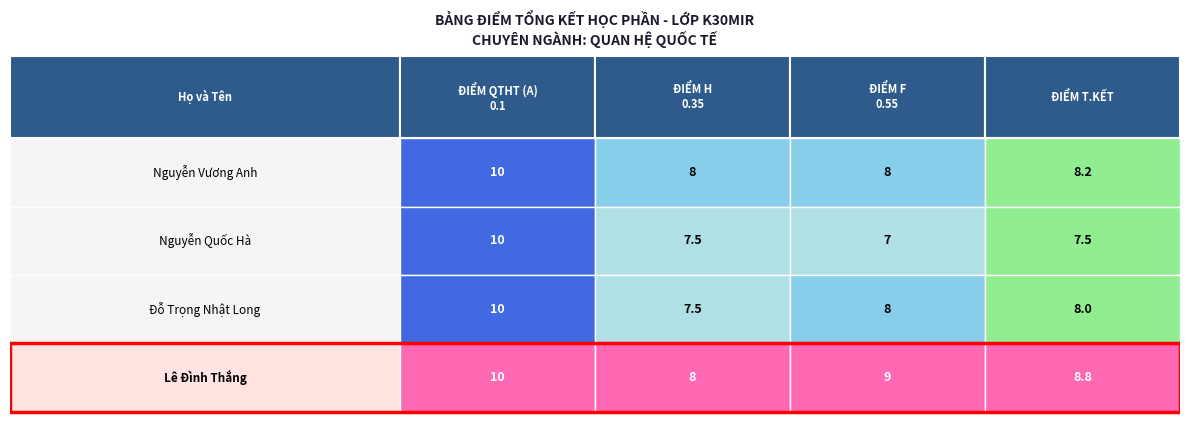

Reading left to right, list all the values displayed in this chart.

Nguyễn Vương Anh: 0=10.0	1=8.0	2=8.0	3=8.2
Nguyễn Quốc Hà: 0=10.0	1=7.5	2=7.0	3=7.5
Đỗ Trọng Nhật Long: 0=10.0	1=7.5	2=8.0	3=8.0
Lê Đình Thắng: 0=10.0	1=8.0	2=9.0	3=8.8